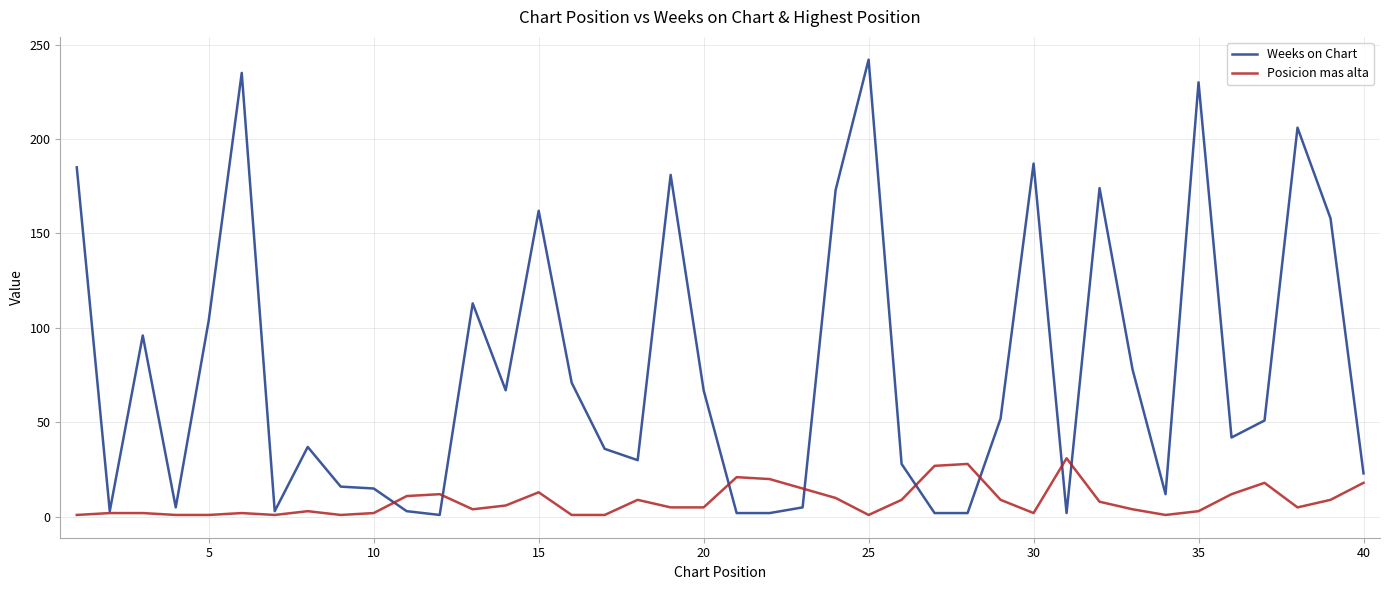

What is the highest value of the Posicion mas alta series?

31